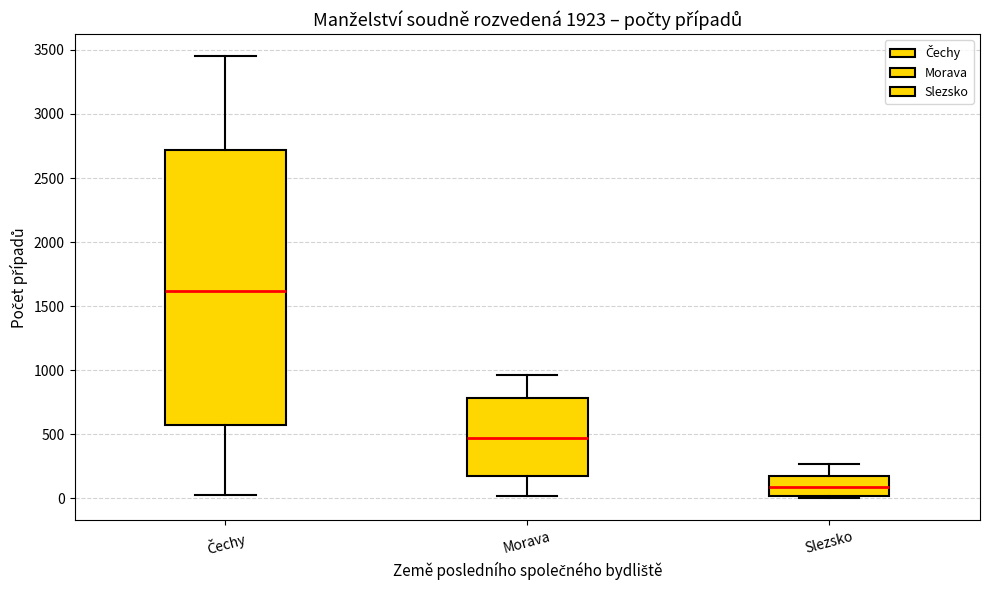

Which box has the highest median line?

Čechy